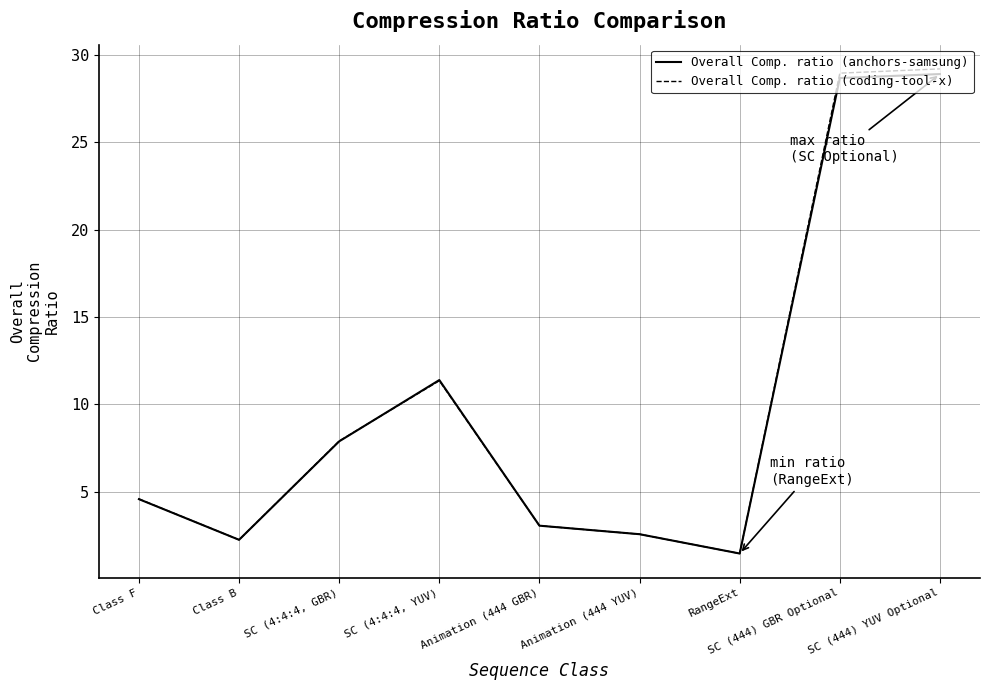

True or false: Overall Comp. ratio (anchors-samsung) has a value of 2.2 at Class B.

True